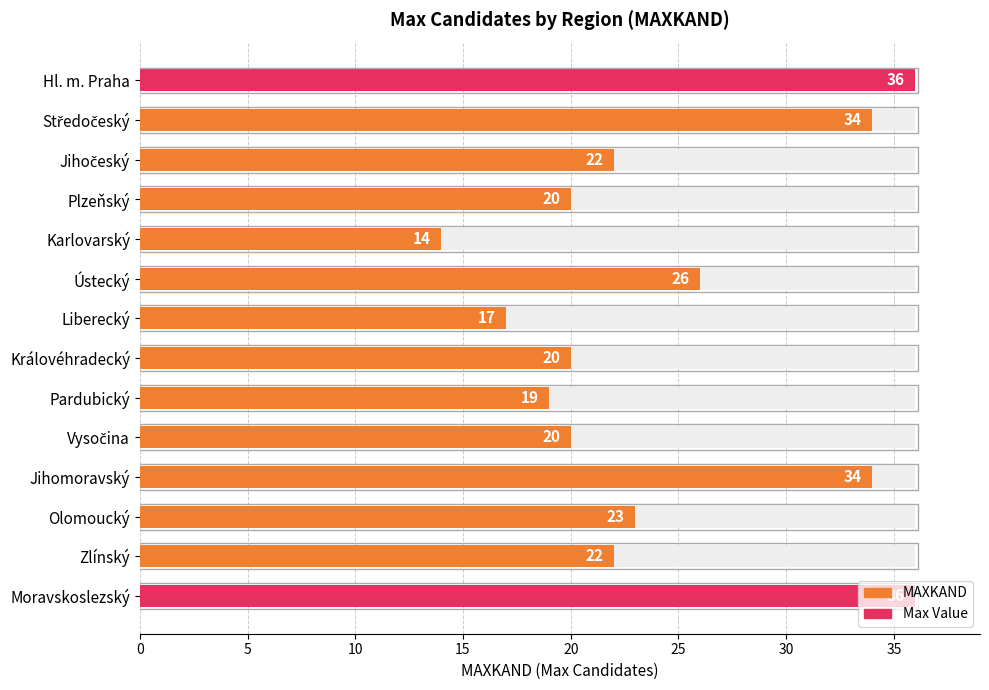

What is the average value?

24